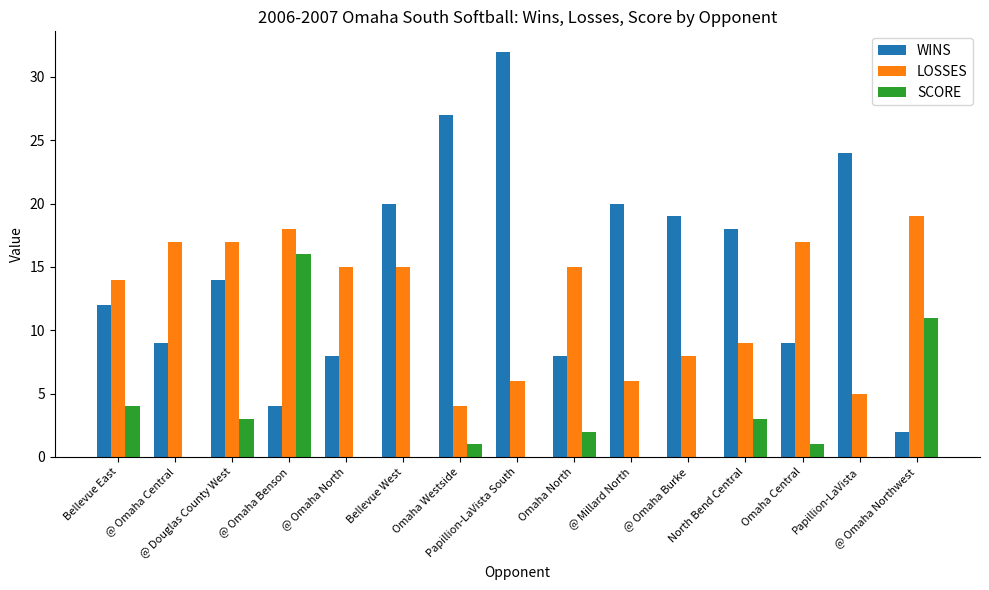

Between @ Omaha Benson and Papillion-LaVista South, which series saw the biggest shift?

WINS